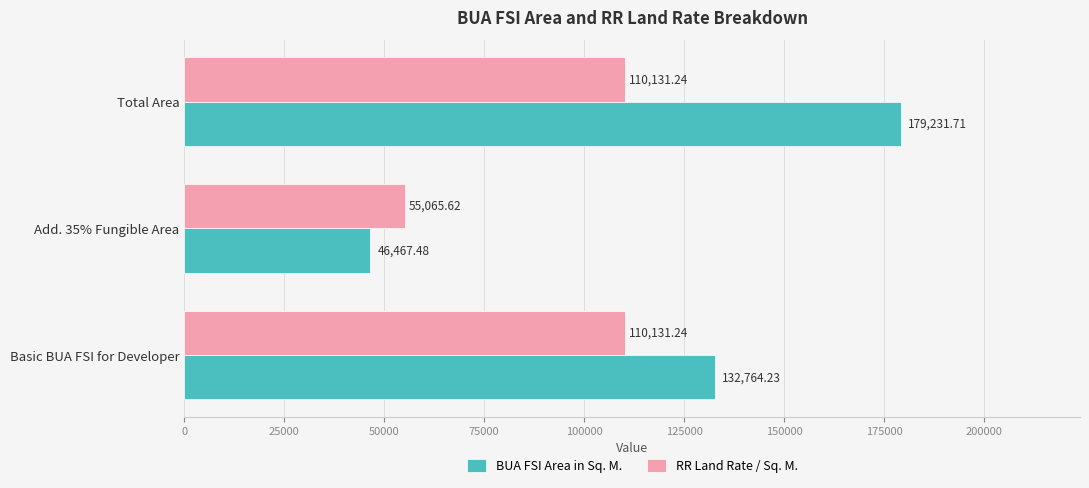

Which series has the largest range (max minus min)?

BUA FSI Area in Sq. M.